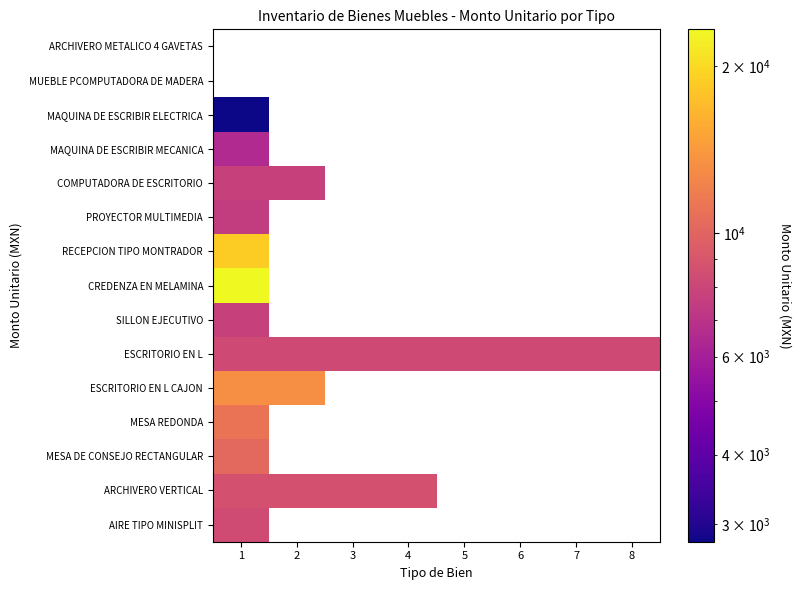

Which category has the lowest value in the SILLON EJECUTIVO series?

1